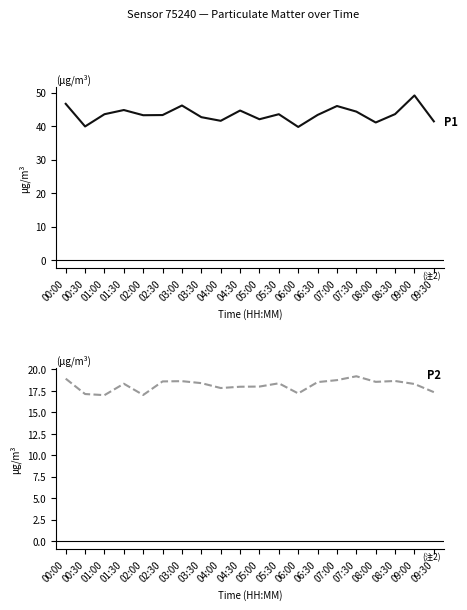

What is the label of the 10th point from the right?

05:00